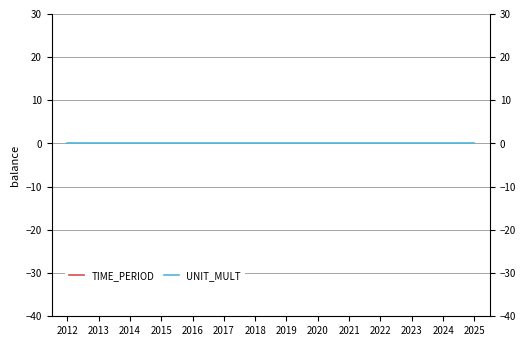

Which series changed the most between 2016 and 2017?

TIME_PERIOD